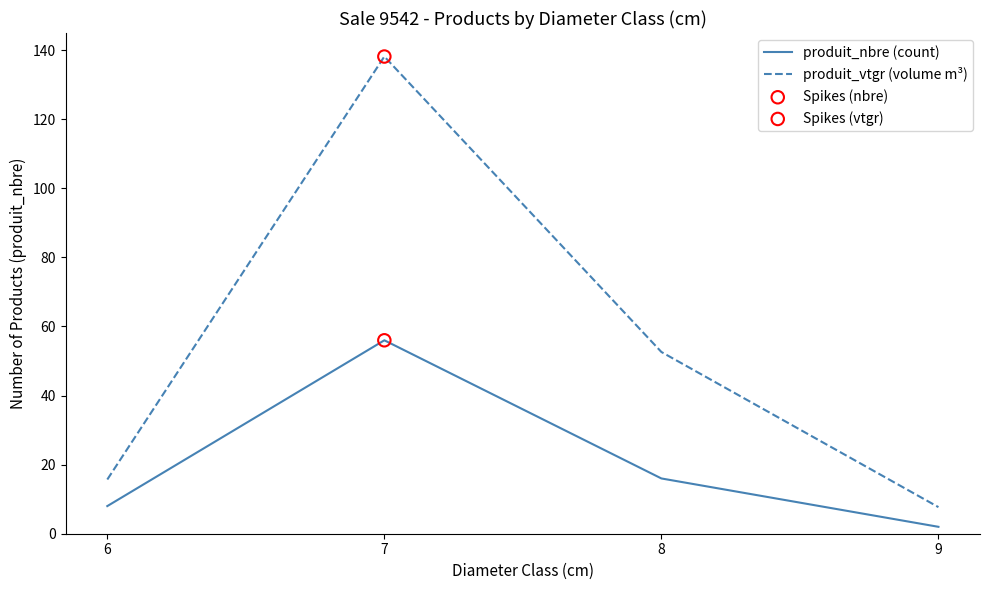

Is the value of produit_vtgr (volume m³) at 7 greater than the value of produit_nbre (count) at 8?

Yes